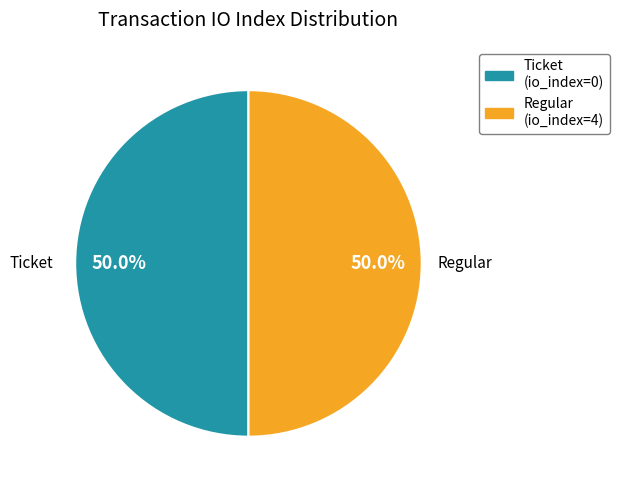

How many segments does this pie chart have?

2